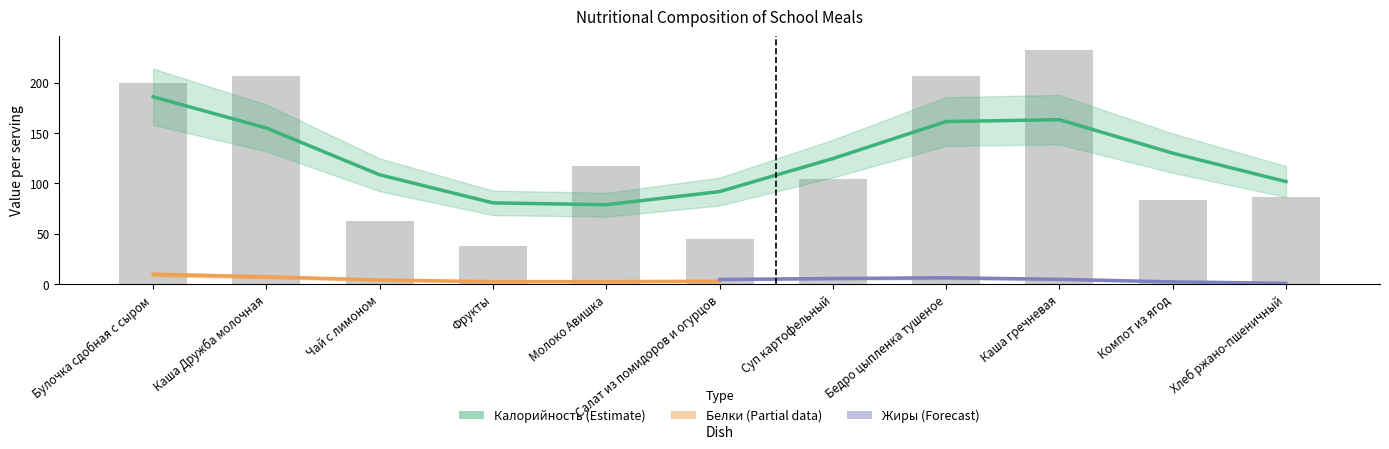

What is the difference between the Жиры values at Фрукты and Салат из помидоров и огурцов?

0.1